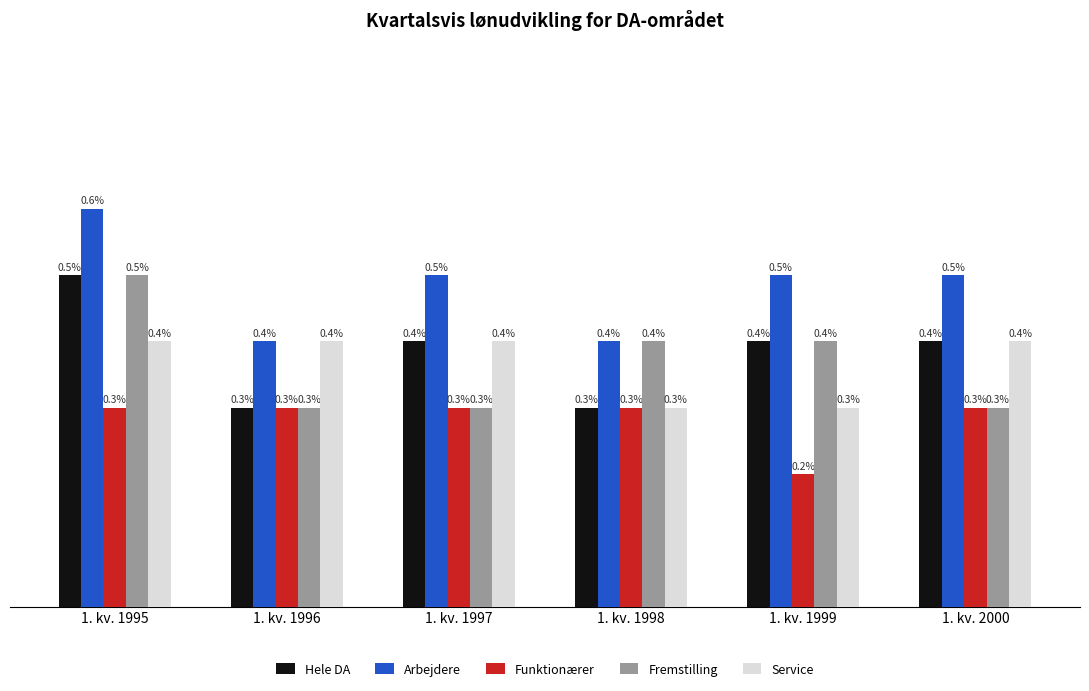

Which category has the lowest value across all series?

1. kv. 1999